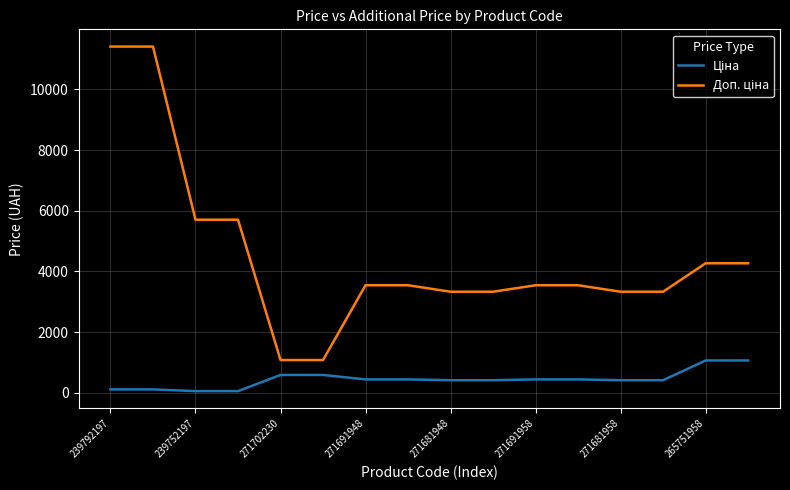

What is the maximum value shown in the chart?

11410.0